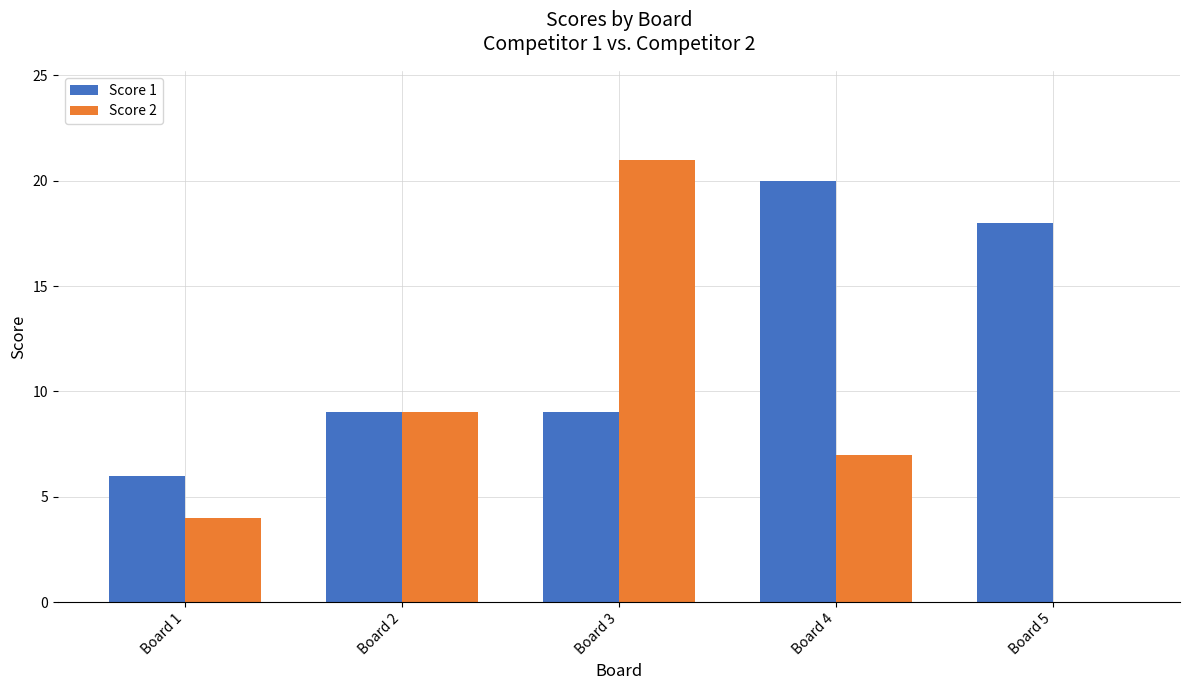

Reading left to right, what are all the values shown in this chart?

Score 1: Board 1=6	Board 2=9	Board 3=9	Board 4=20	Board 5=18
Score 2: Board 1=4	Board 2=9	Board 3=21	Board 4=7	Board 5=0